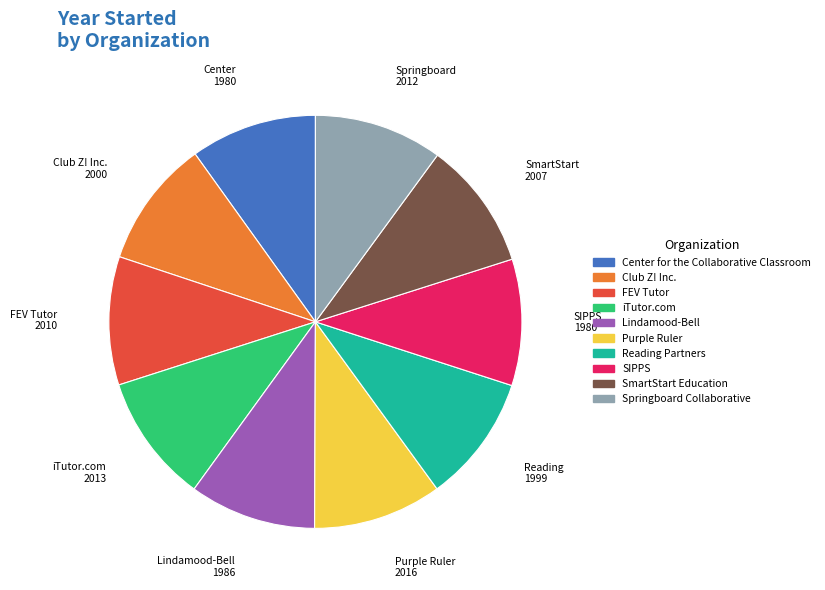

True or false: Club Z! Inc. accounts for 1% of the total.

False